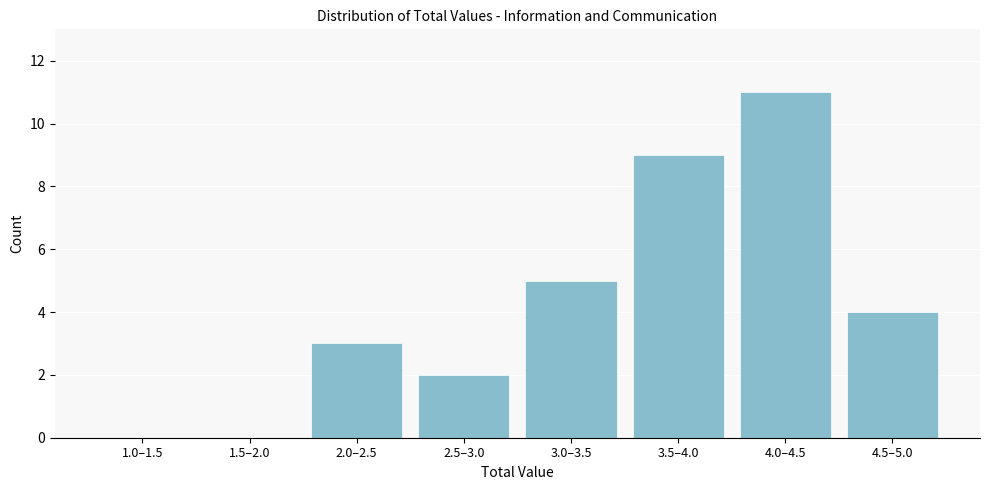

Reading right to left, what are all the values shown in this chart?

4.5–5.0=4	4.0–4.5=11	3.5–4.0=9	3.0–3.5=5	2.5–3.0=2	2.0–2.5=3	1.5–2.0=0	1.0–1.5=0